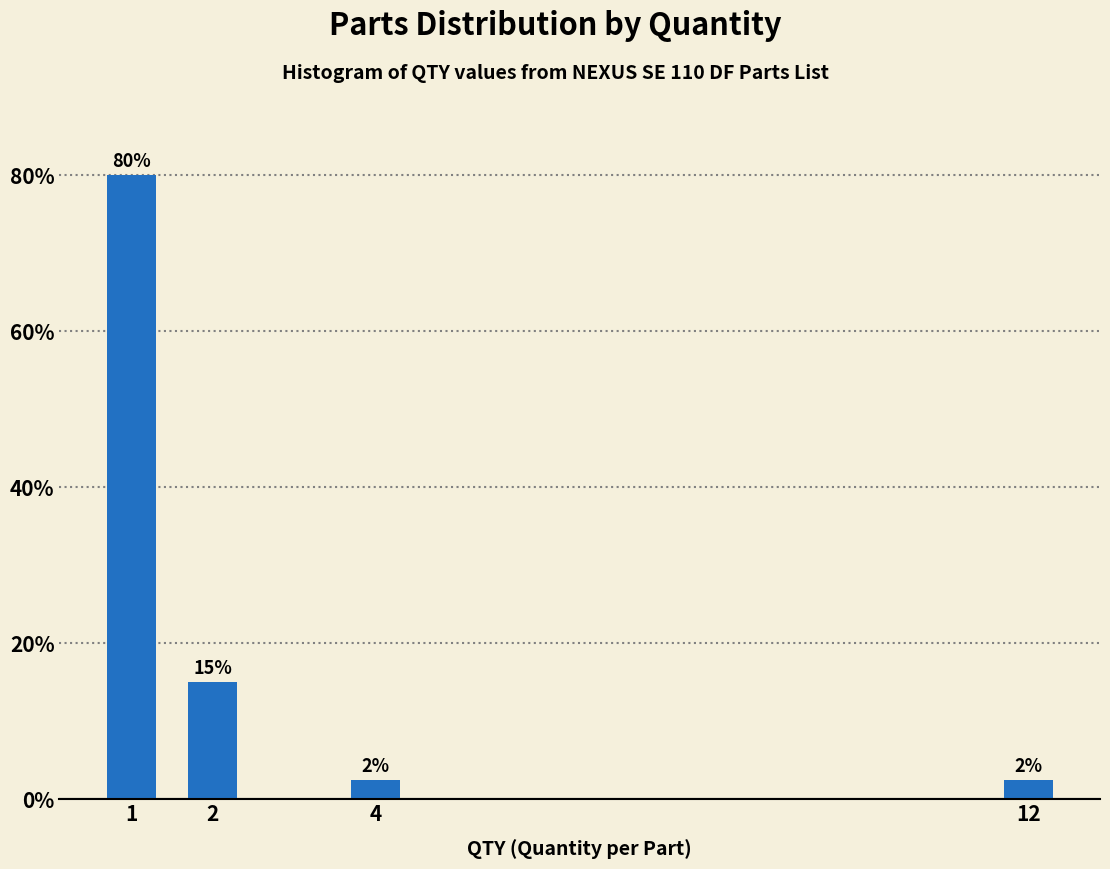

What is the sum of the values at 2 and 1?

95.0